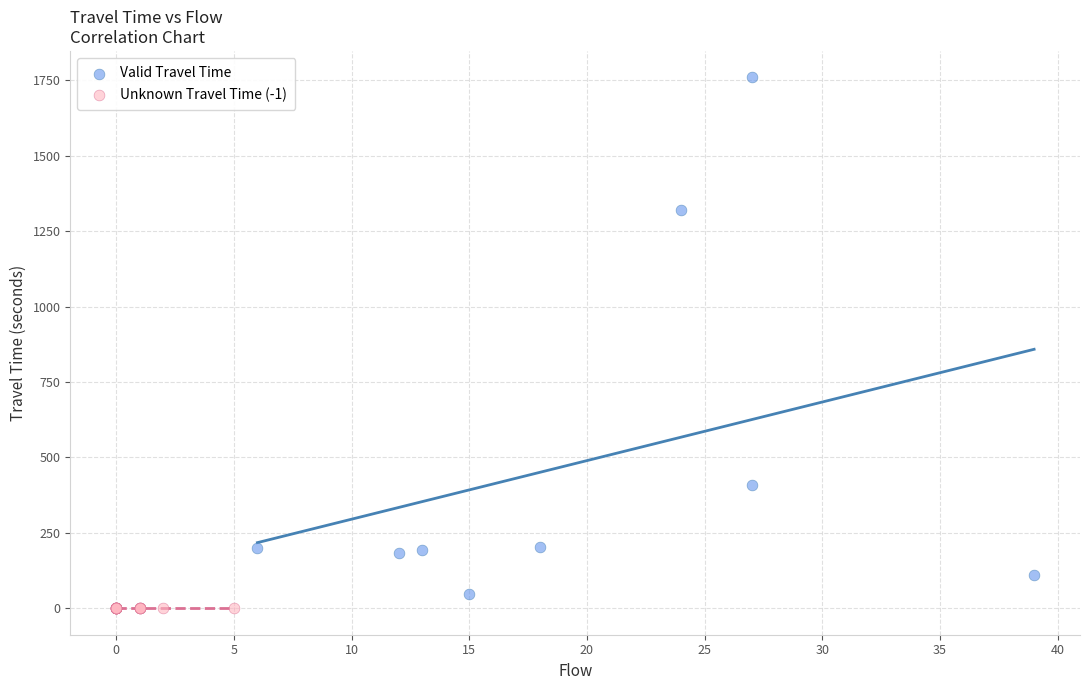

Which series reaches the maximum Y coordinate?

Valid Travel Time